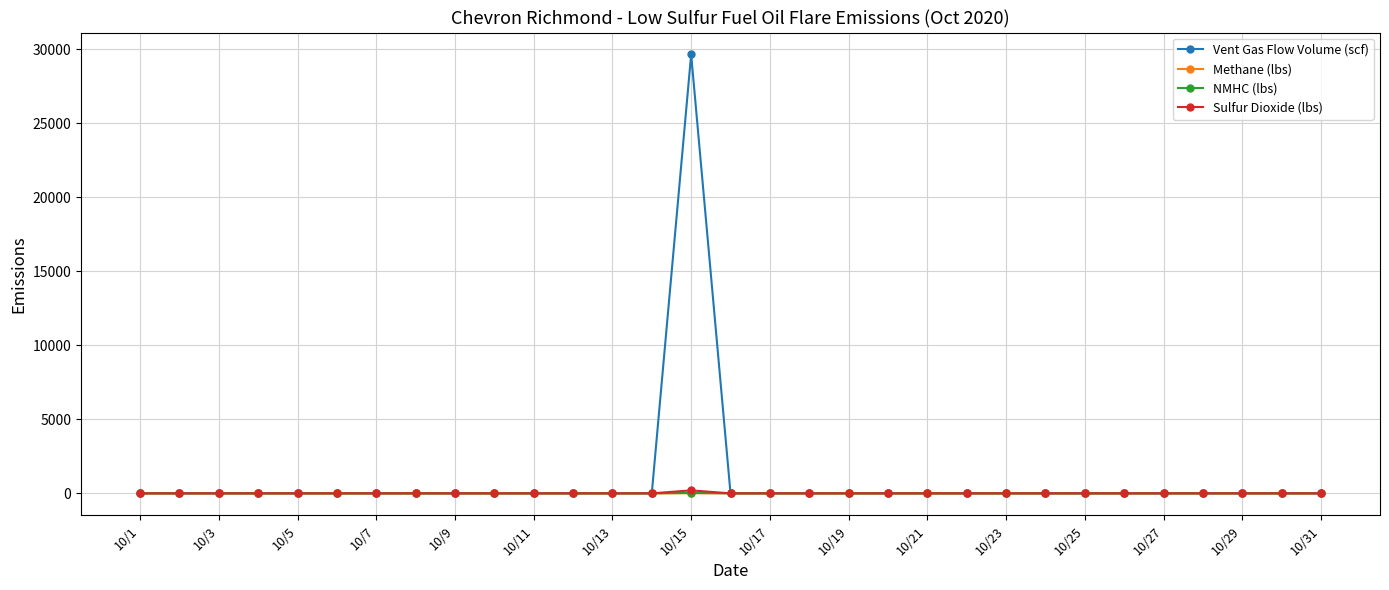

What is the greatest value displayed?

29651.0